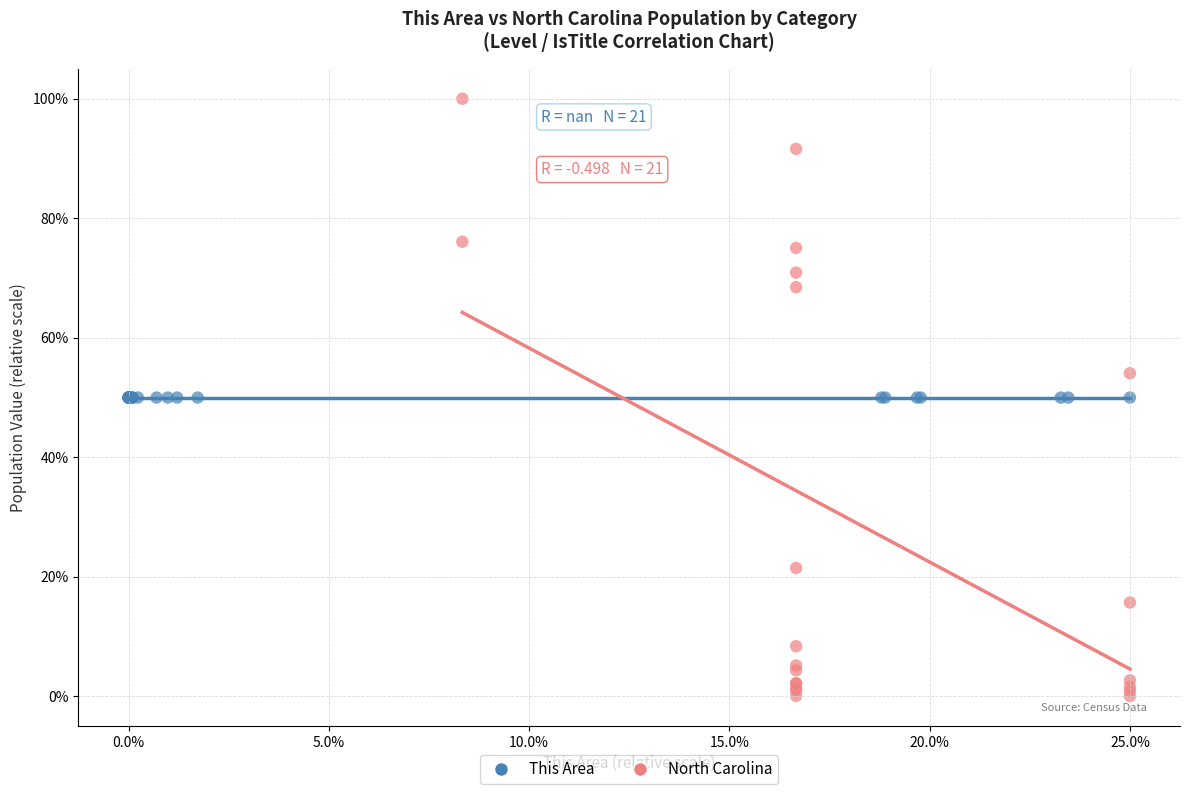

Which series contains the highest Y value?

North Carolina